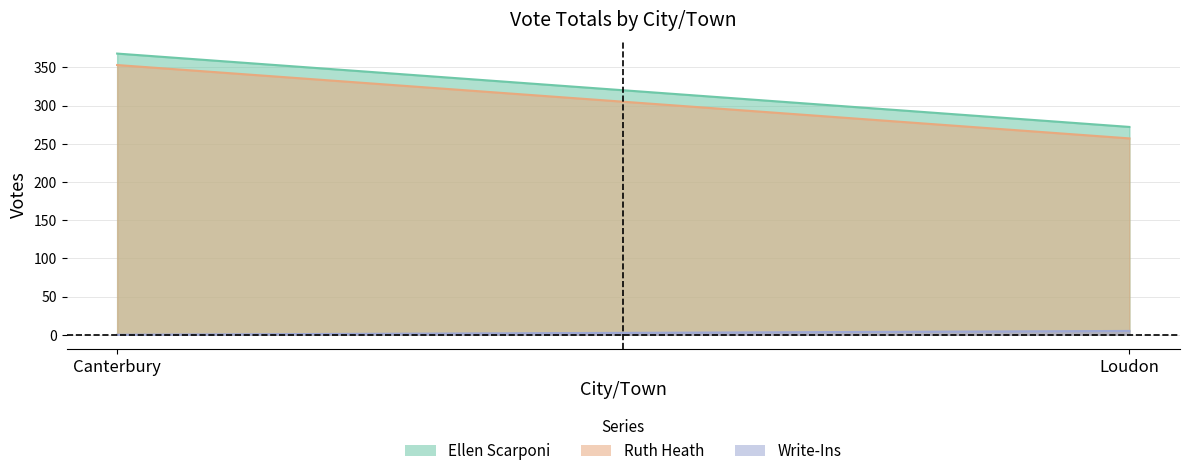

Where is Ellen Scarponi nearest to the value 320?

Canterbury